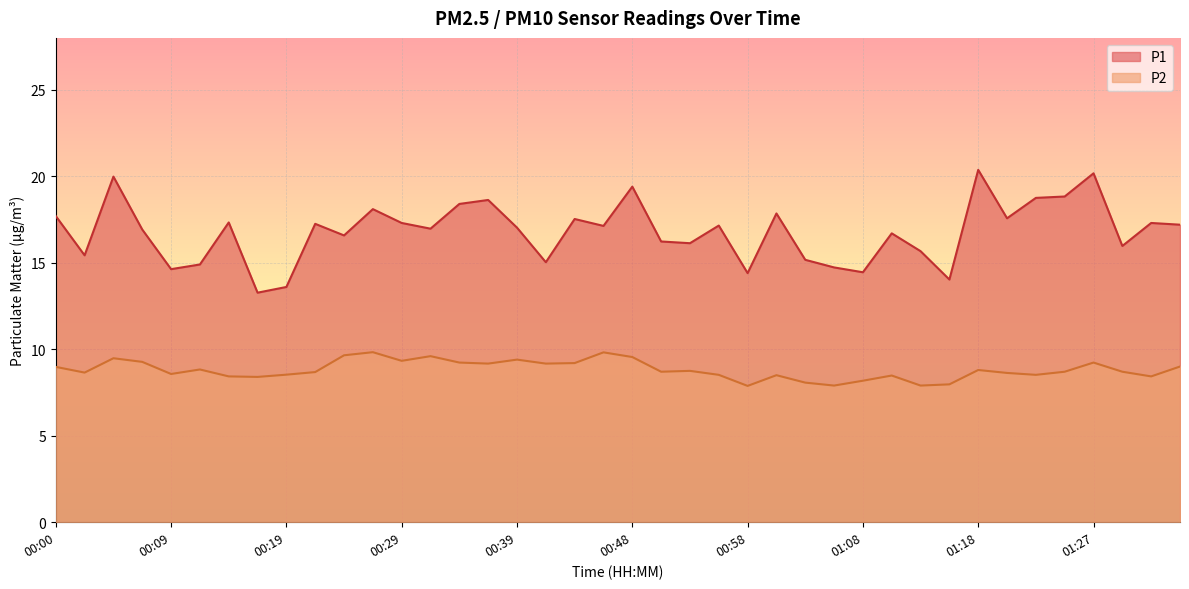

Reading right to left, transcribe all the data shown in this chart.

P1: 01:35=17.2	01:32=17.3	01:30=16.0	01:27=20.2	01:25=18.8	01:23=18.8	01:20=17.6	01:18=20.4	01:15=14.0	01:13=15.7	01:10=16.7	01:08=14.4	01:06=14.7	01:03=15.2	01:01=17.9	00:58=14.4	00:56=17.1	00:53=16.1	00:51=16.2	00:48=19.4	00:46=17.1	00:43=17.5	00:41=15.0	00:39=17.0	00:36=18.6	00:34=18.4	00:31=17.0	00:29=17.3	00:26=18.1	00:24=16.6	00:22=17.2	00:19=13.6	00:17=13.3	00:14=17.3	00:12=14.9	00:09=14.6	00:07=16.9	00:05=20.0	00:02=15.4	00:00=17.7
P2: 01:35=9.0	01:32=8.4	01:30=8.7	01:27=9.2	01:25=8.7	01:23=8.5	01:20=8.6	01:18=8.8	01:15=8.0	01:13=7.9	01:10=8.5	01:08=8.2	01:06=7.9	01:03=8.1	01:01=8.5	00:58=7.9	00:56=8.5	00:53=8.8	00:51=8.7	00:48=9.6	00:46=9.8	00:43=9.2	00:41=9.2	00:39=9.4	00:36=9.2	00:34=9.2	00:31=9.6	00:29=9.3	00:26=9.8	00:24=9.7	00:22=8.7	00:19=8.5	00:17=8.4	00:14=8.4	00:12=8.8	00:09=8.6	00:07=9.3	00:05=9.5	00:02=8.7	00:00=9.0